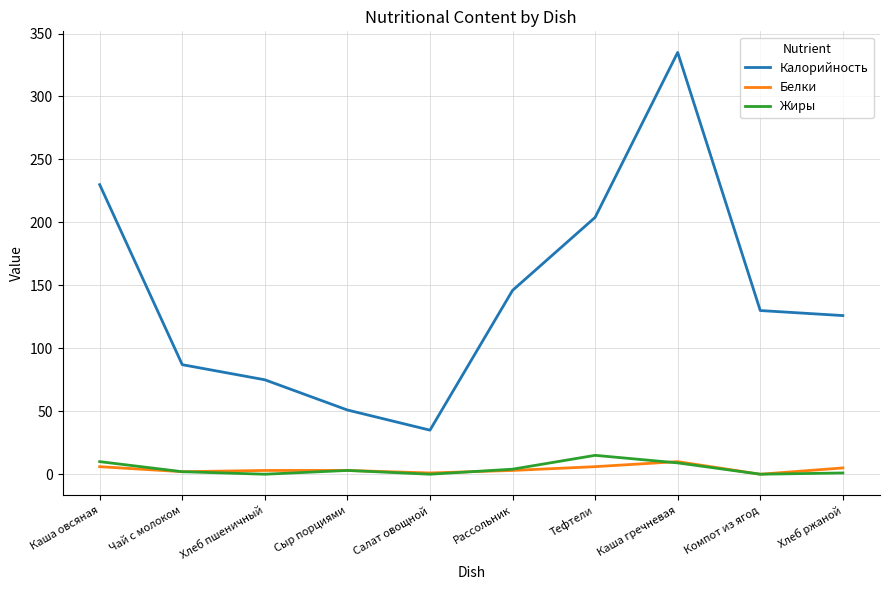

Which series has the largest total across all categories?

Калорийность